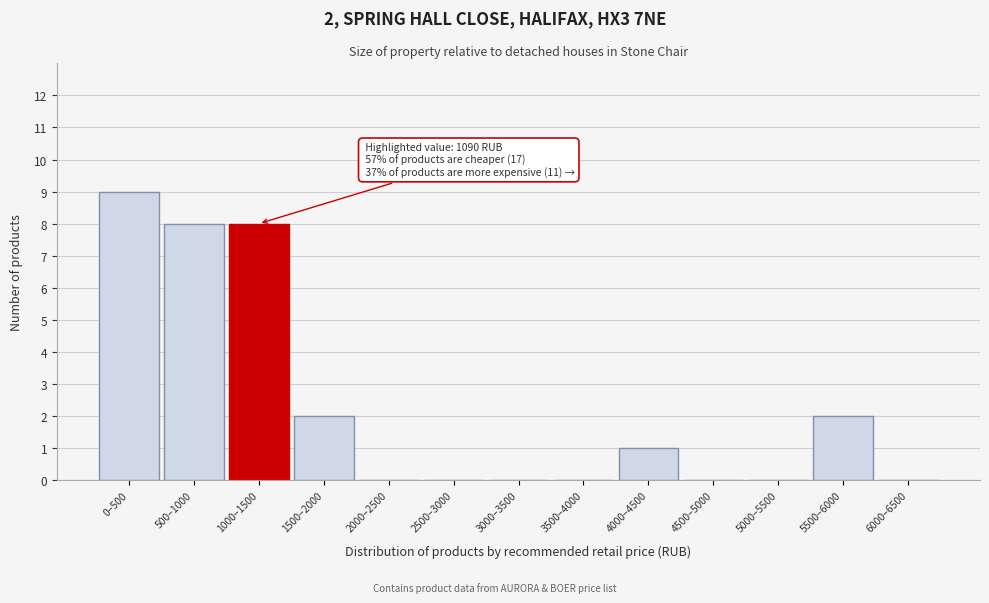

Reading left to right, transcribe all the data shown in this chart.

0–500=9	500–1000=8	1000–1500=8	1500–2000=2	2000–2500=0	2500–3000=0	3000–3500=0	3500–4000=0	4000–4500=1	4500–5000=0	5000–5500=0	5500–6000=2	6000–6500=0